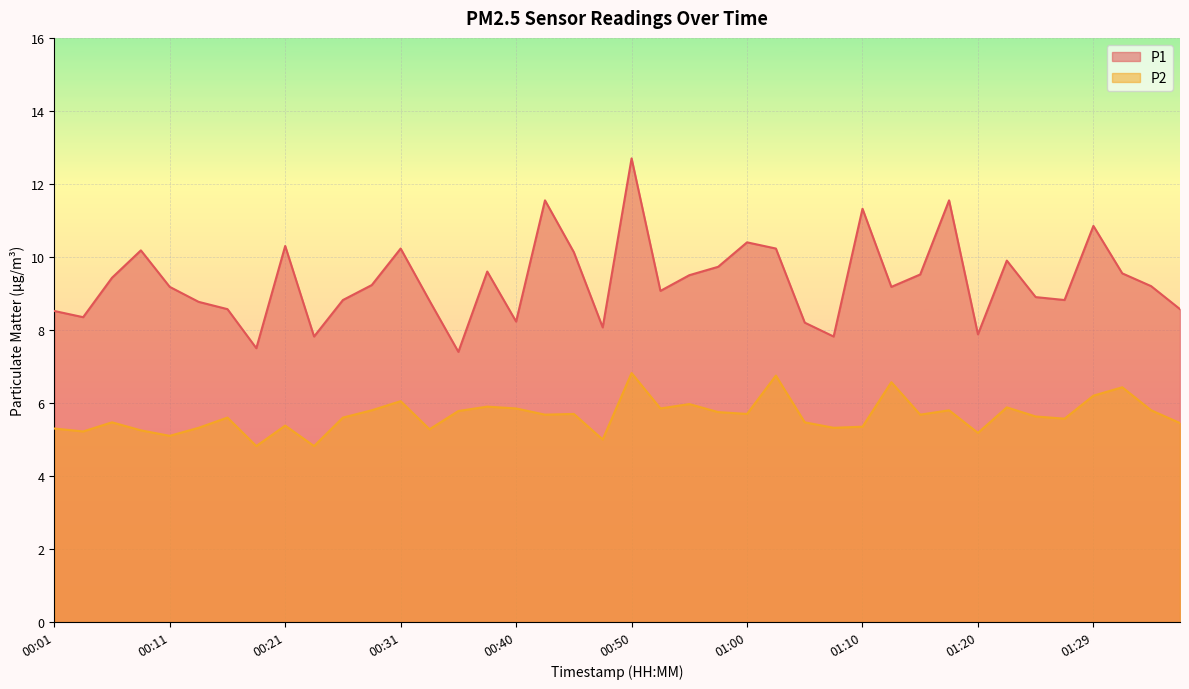

At which category does P2 reach its first local peak?

00:06